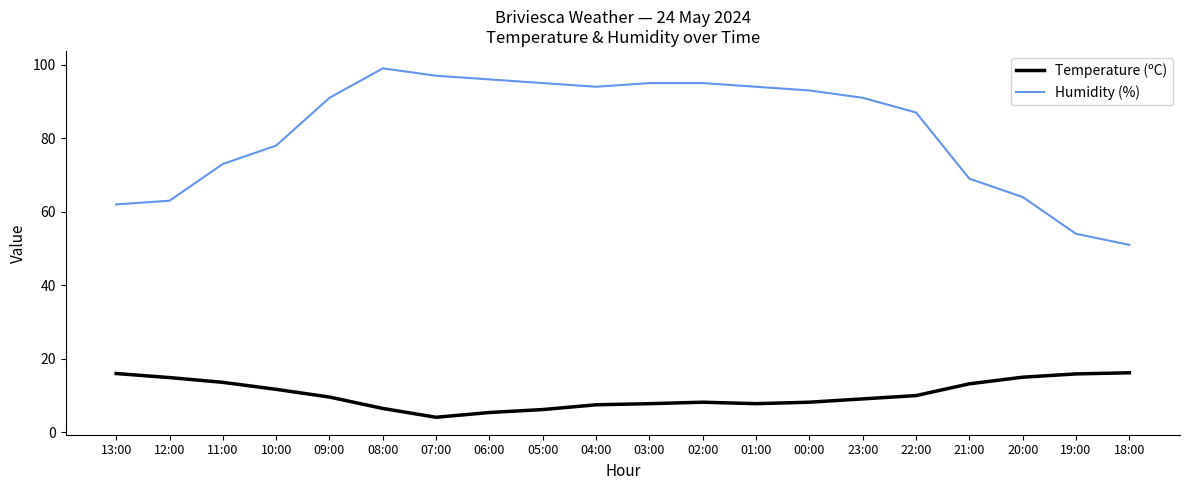

What is the total value across all series at 04:00?

101.5